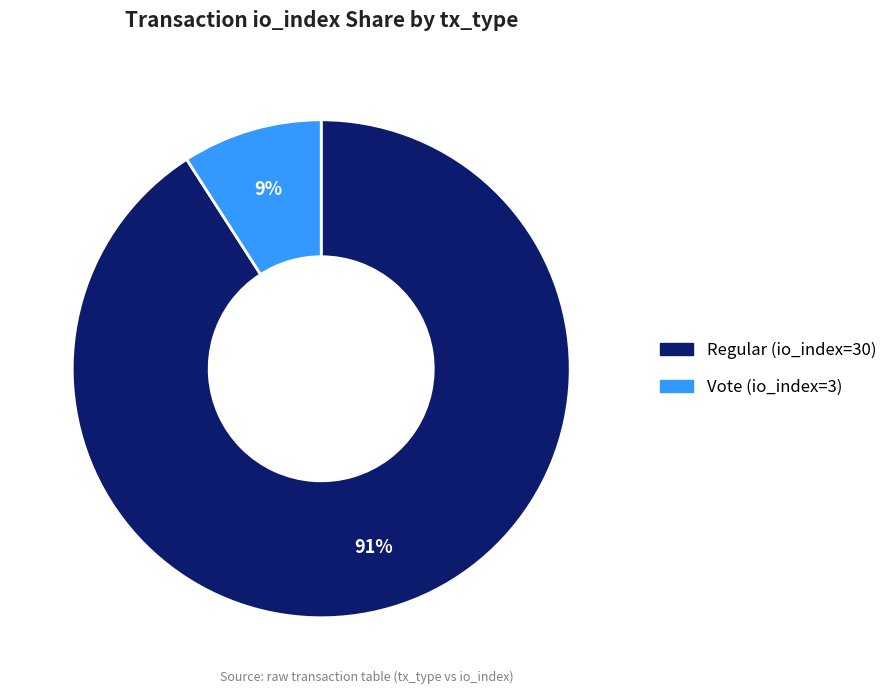

To the nearest percent, what is the average slice percentage?

50%